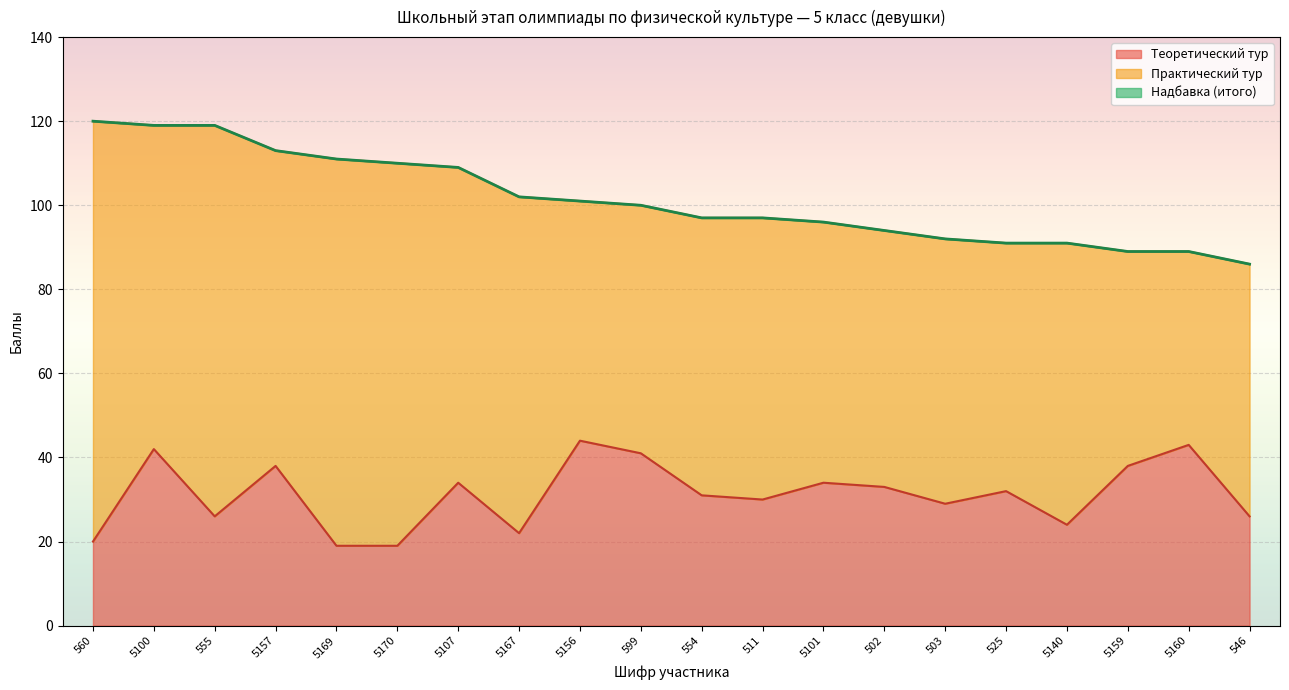

True or false: Теоретический тур and Итого intersect in this chart.

False